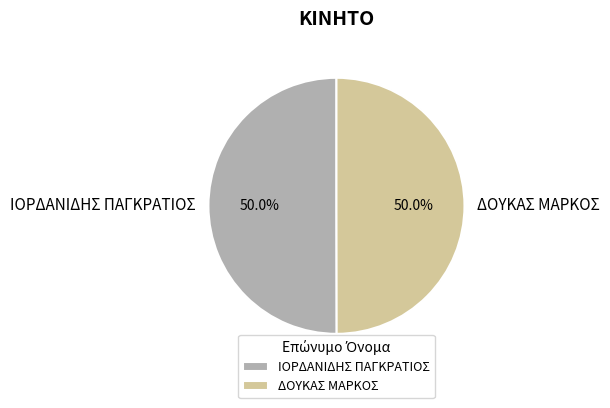

What percentage is the ΔΟΥΚΑΣ ΜΑΡΚΟΣ slice, to the nearest percent?

50%